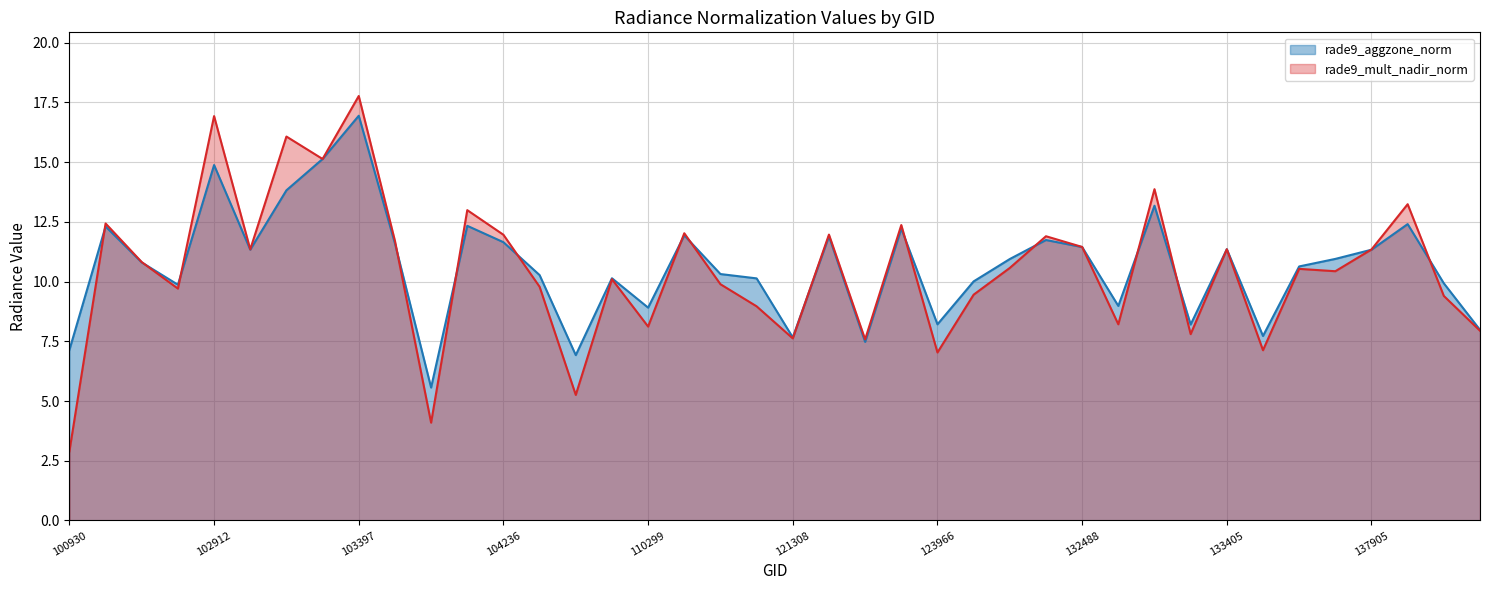

Which series ends up on top after the final intersection of rade9_aggzone_norm and rade9_mult_nadir_norm?

rade9_aggzone_norm